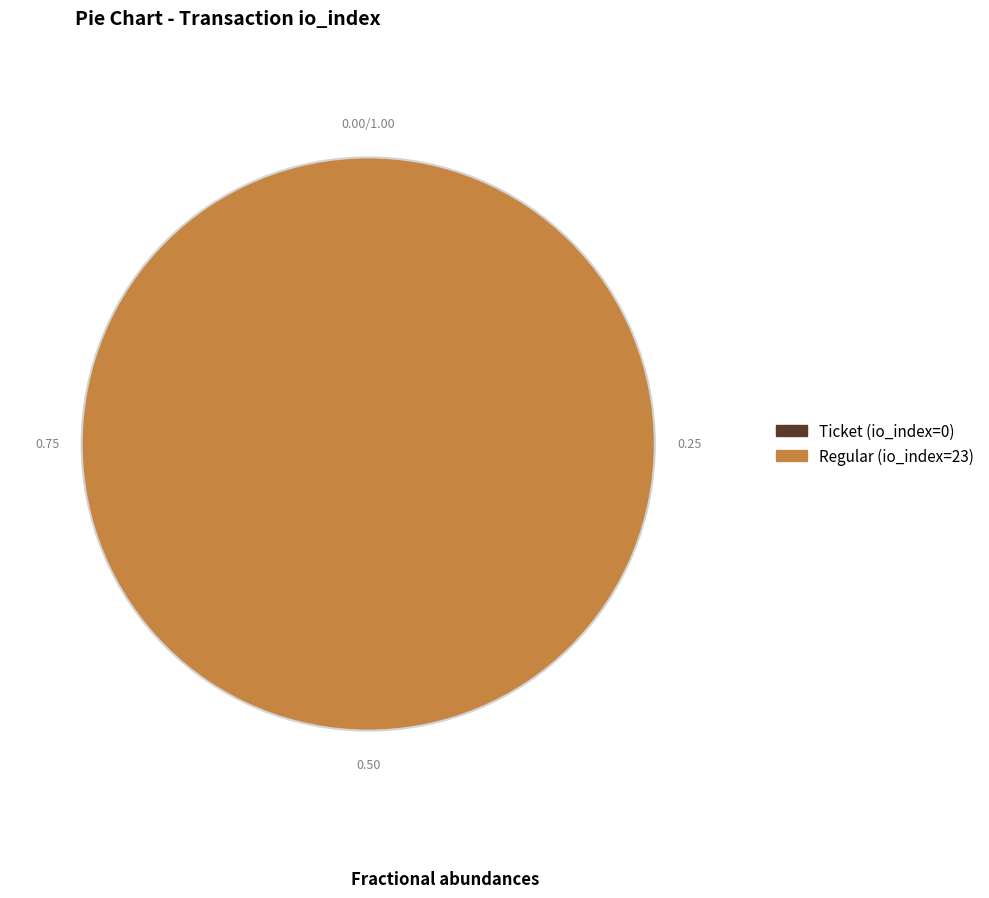

What is the smallest slice in the pie chart?

Ticket (io_index=0)